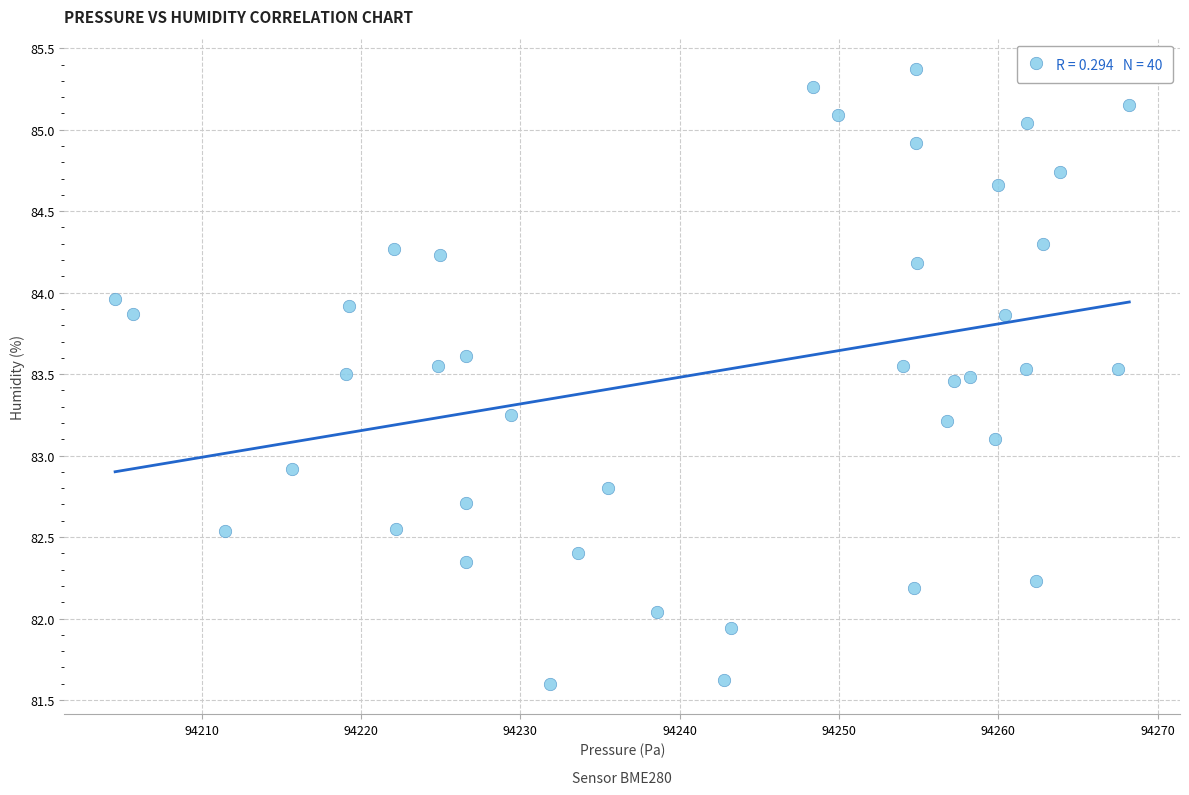

What is the range of Y values (max minus min)?

3.8